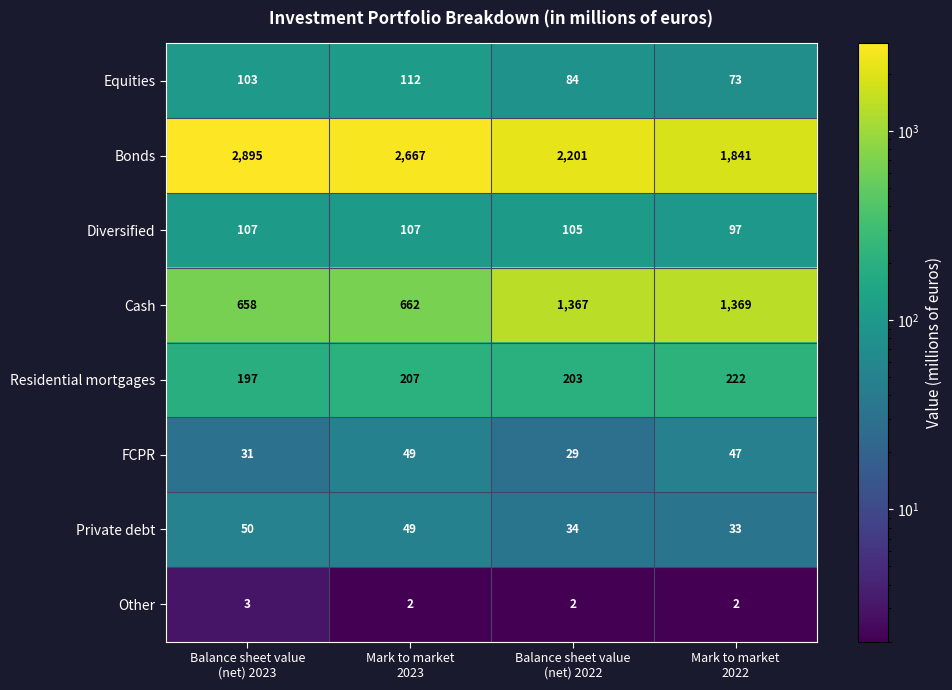

Which series has the widest spread of values?

Bonds